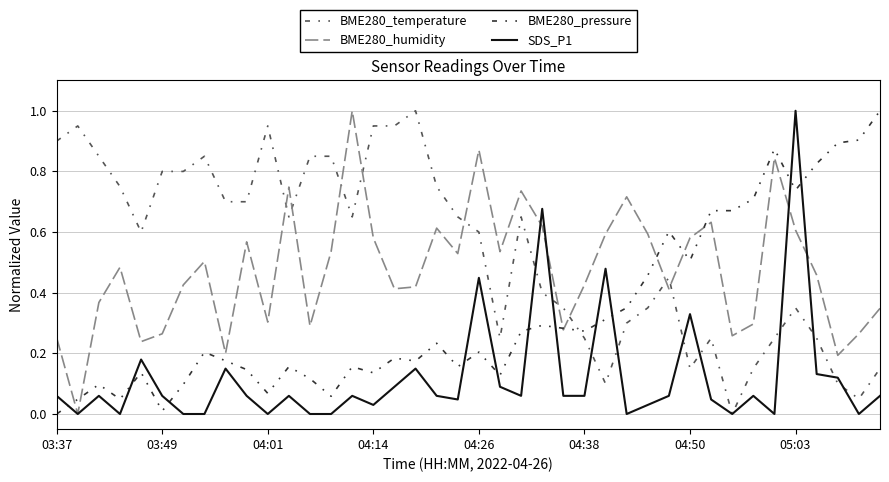

Which series ends up on top after the final intersection of BME280_temperature and BME280_pressure?

BME280_pressure